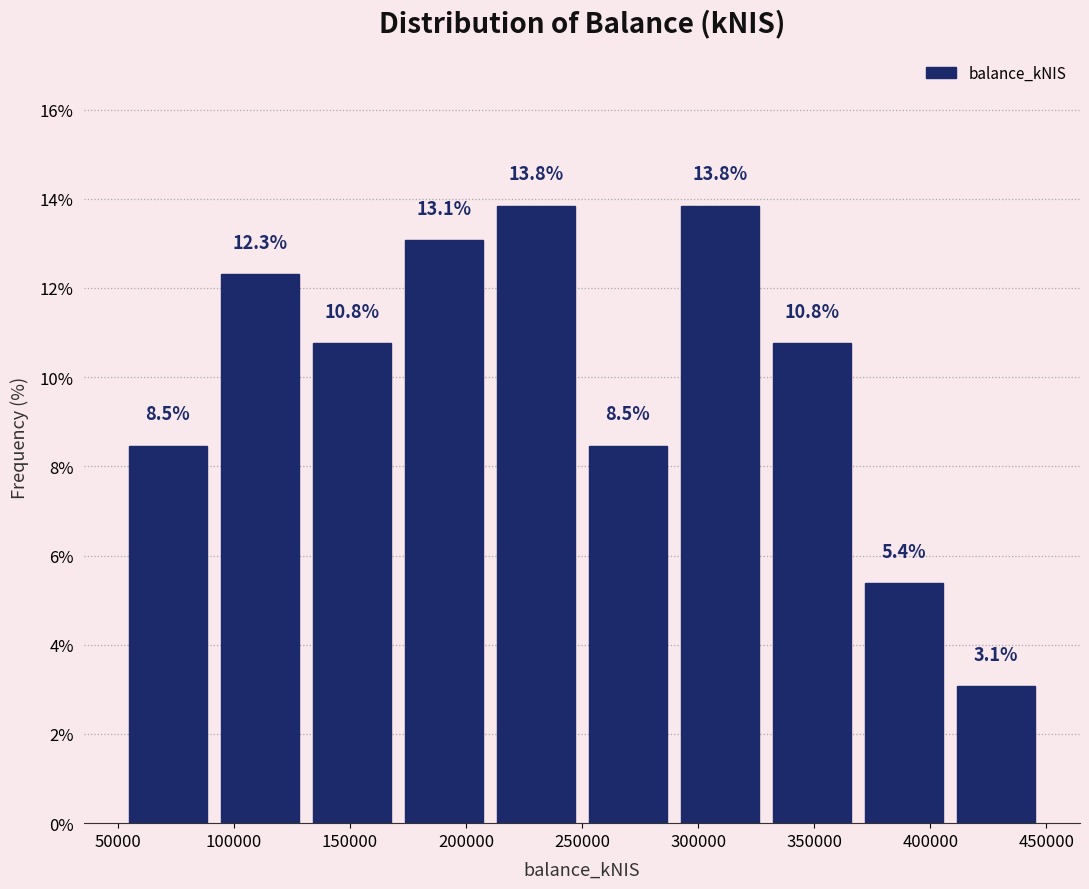

What is the height of the bar covering 250000 to 290000 on the x-axis? The bar edges are not printed on the chart, so give them approximately, as read against the axis.

8.5